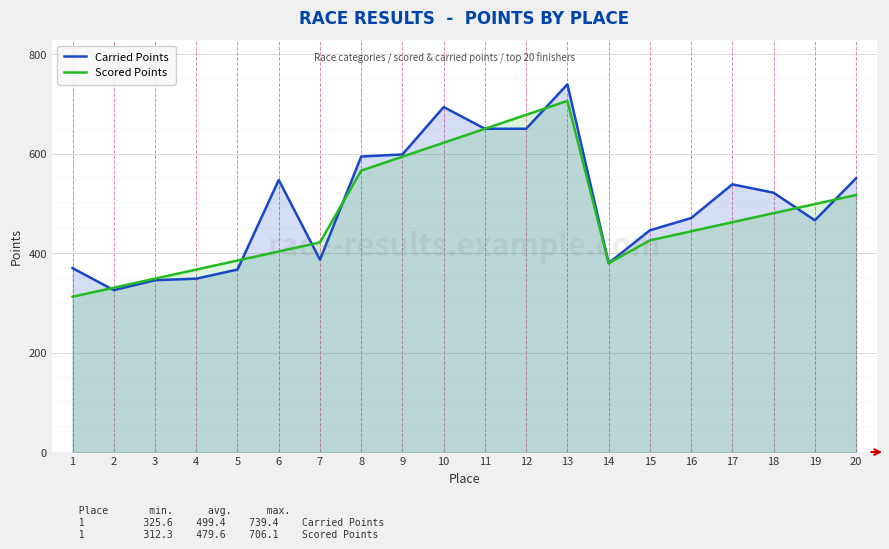

Where does the Scored Points series first go above 462?

8